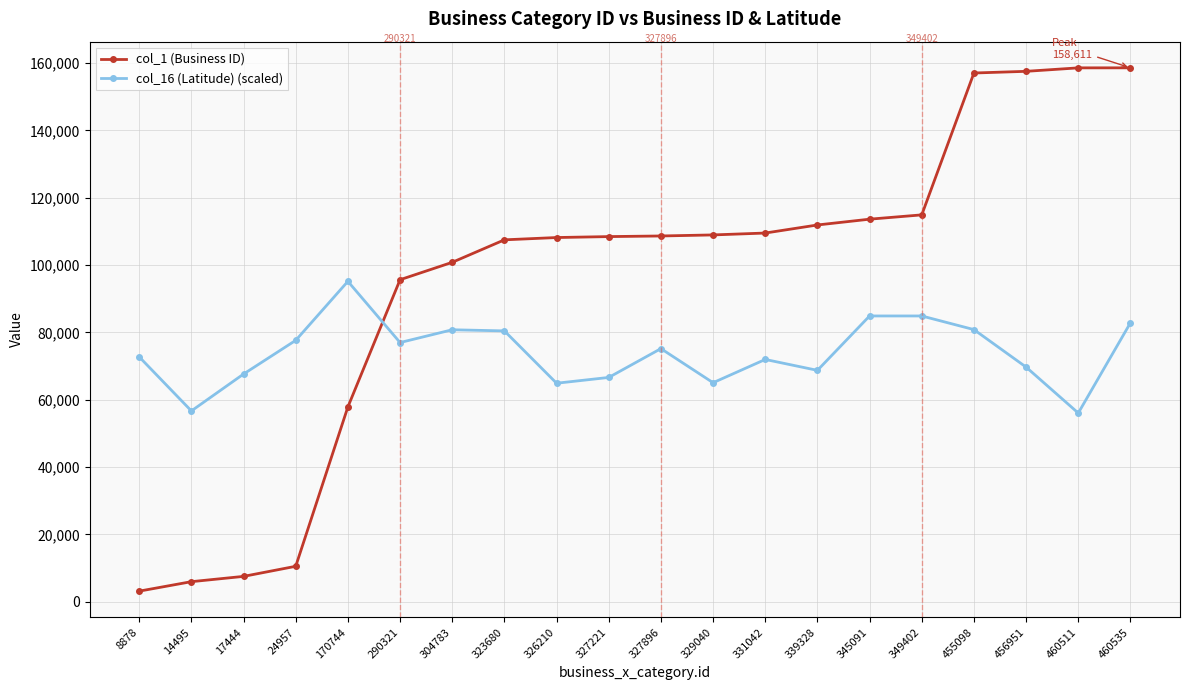

True or false: col_16 (Latitude) (scaled) has more than 1 interior local peaks.

True